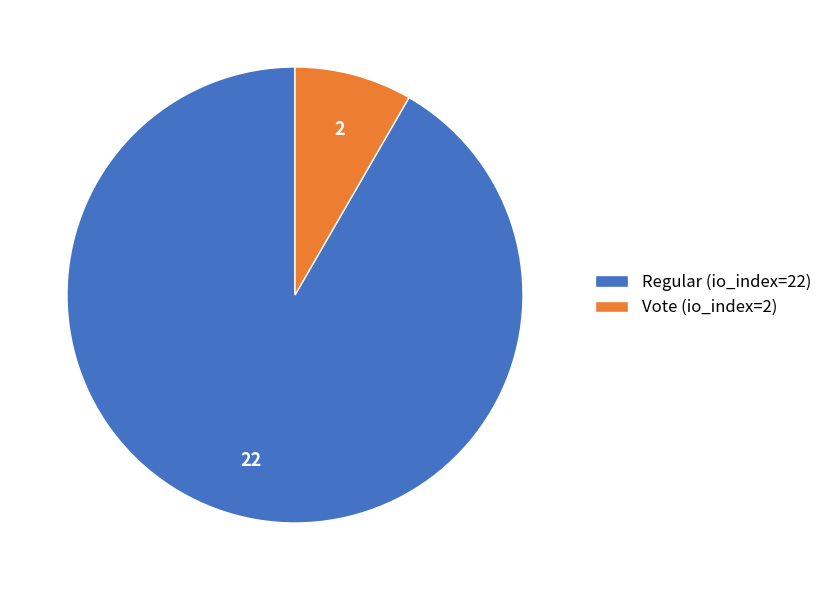

Which category has the biggest portion of the pie?

Regular (io_index=22)